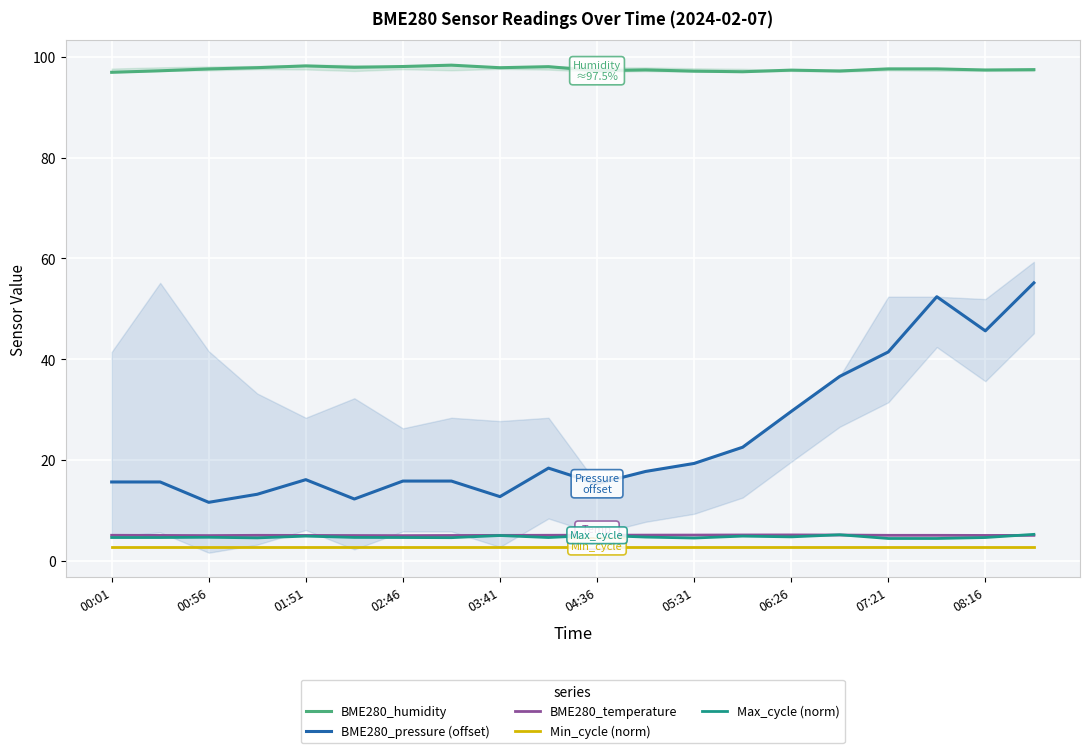

True or false: BME280_humidity and BME280_temperature cross at least once.

False